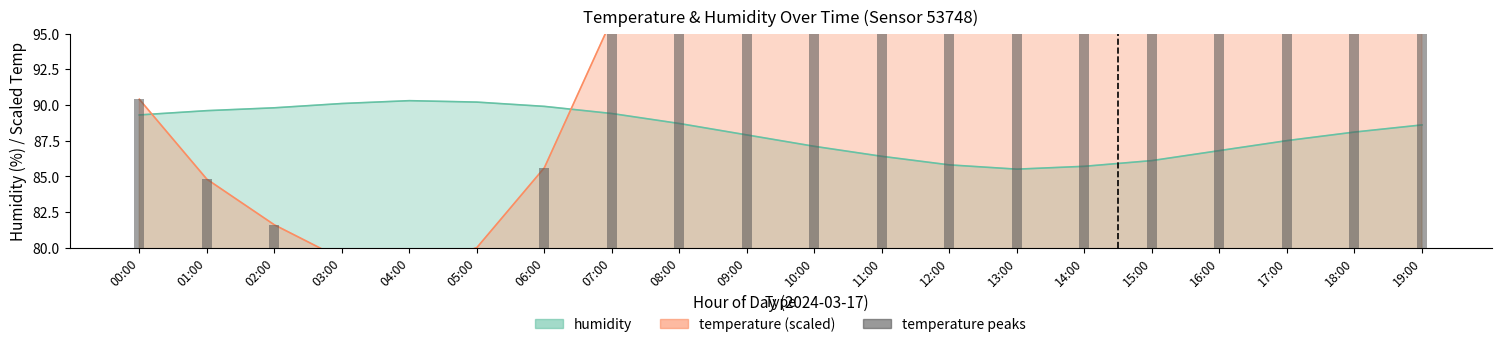

At which category is the sum across all series the highest?

13:00